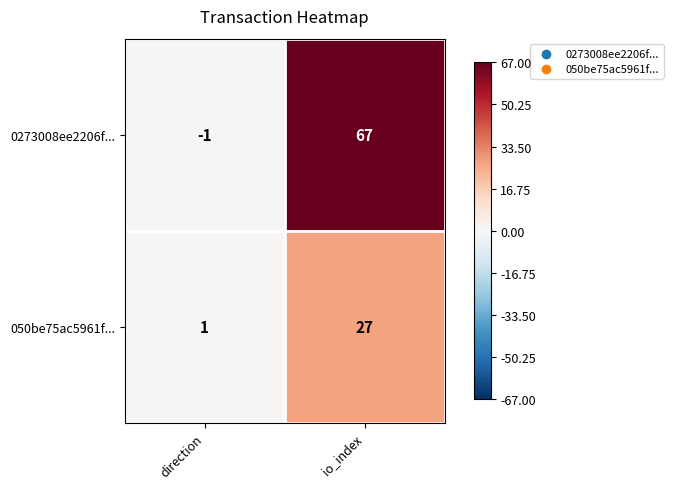

What is the sum of all 0273008ee2206f... values?

66